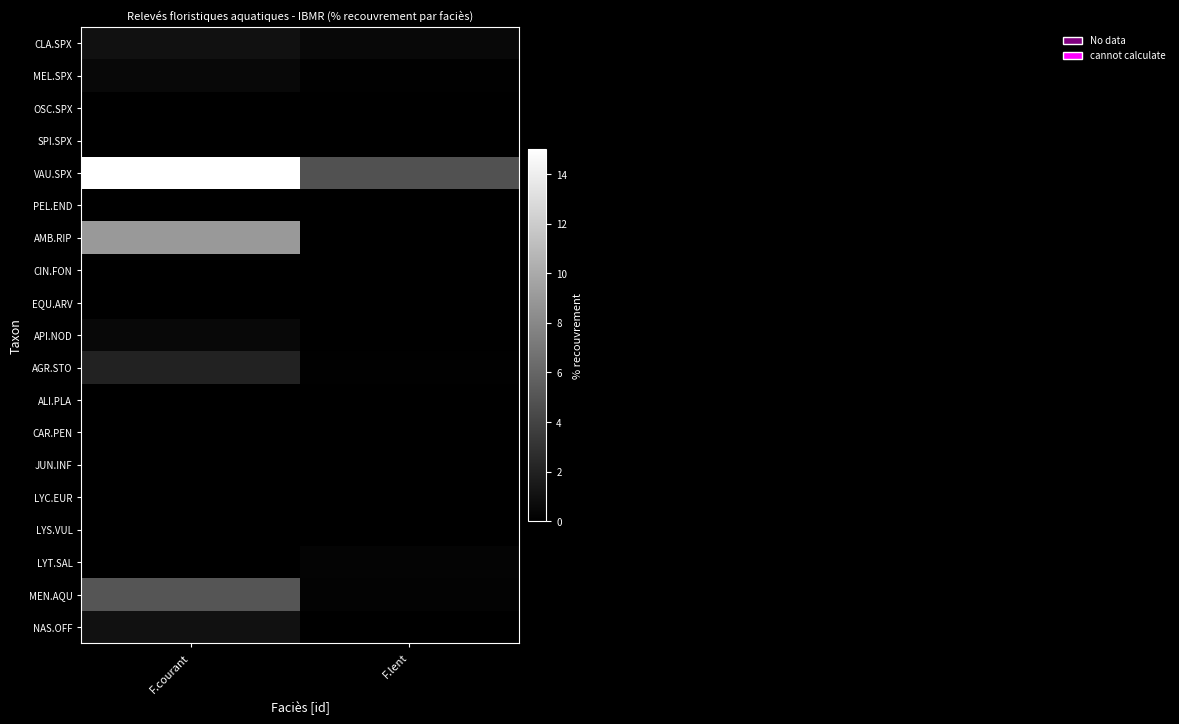

Count the number of data series in this chart.

19